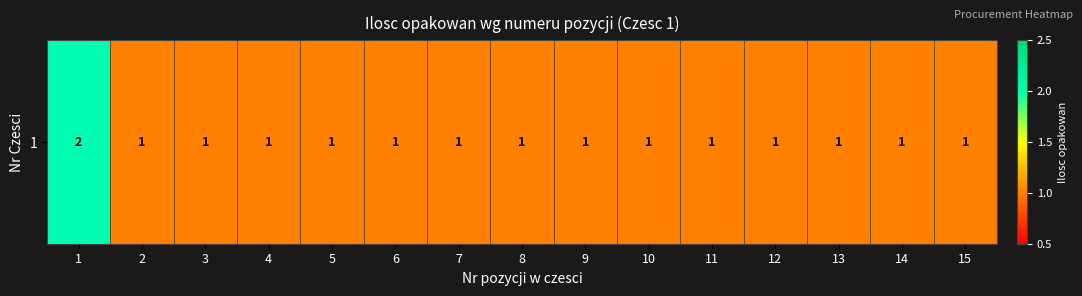

Count the number of categories in the chart.

15